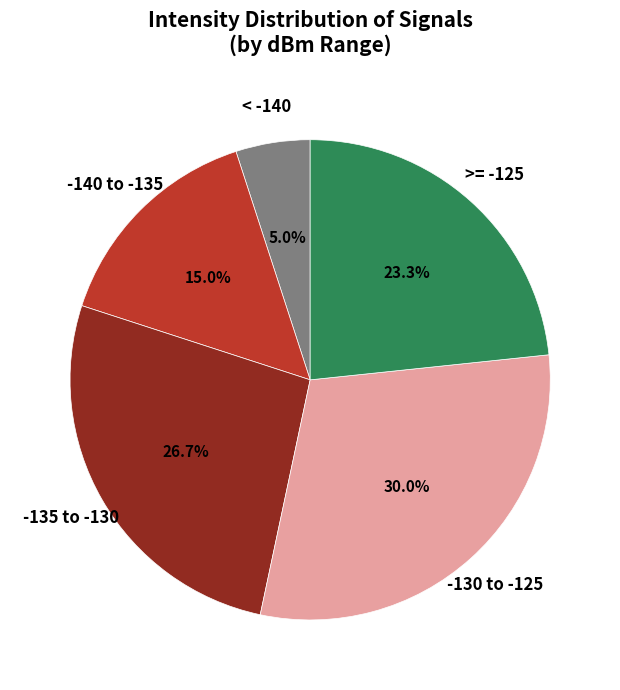

Does -140 to -135 account for over 50% of the chart?

No